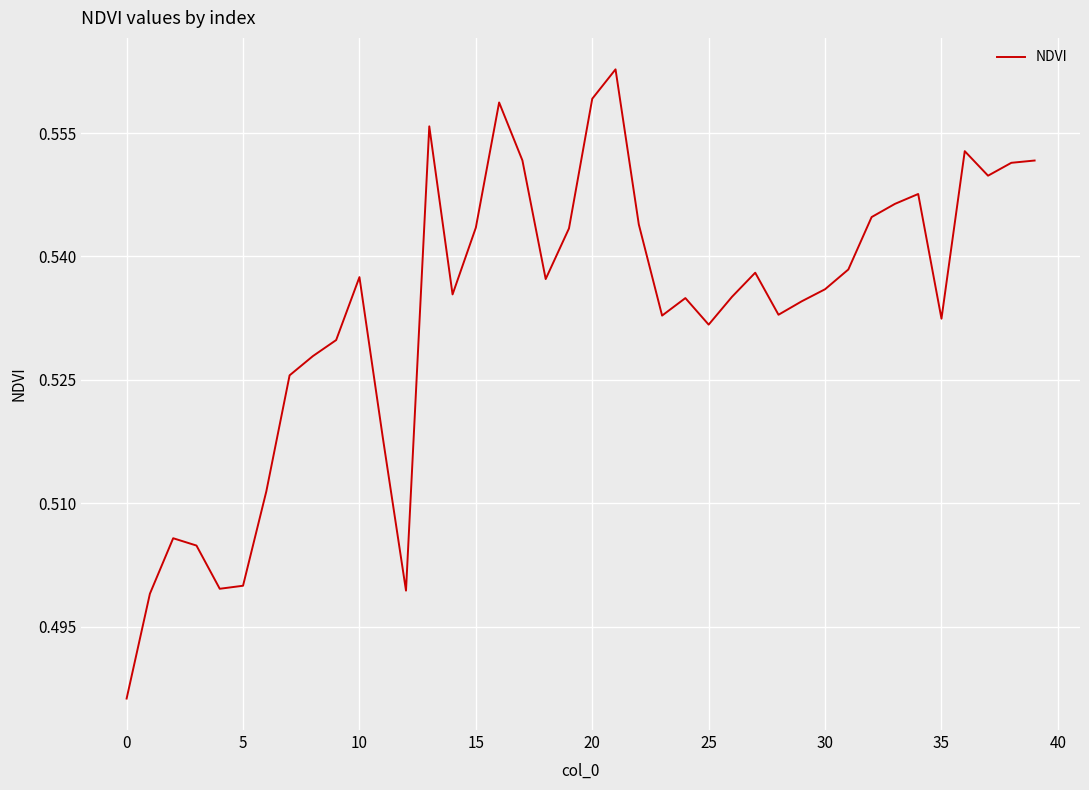

How many categories are shown in the chart?

40